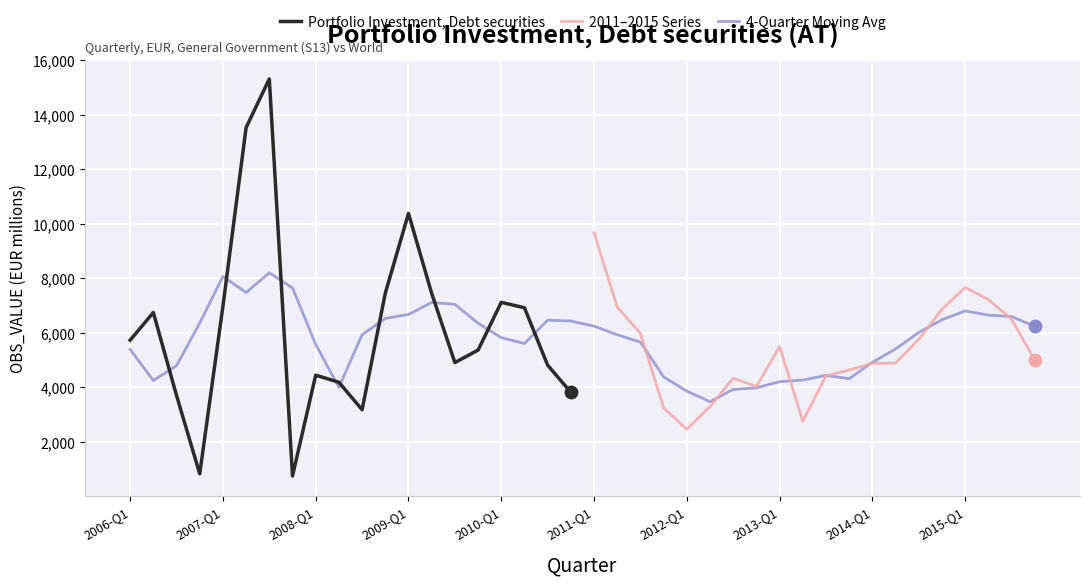

What is the change in value from 2008-Q1 to 2009-Q2?

+3001